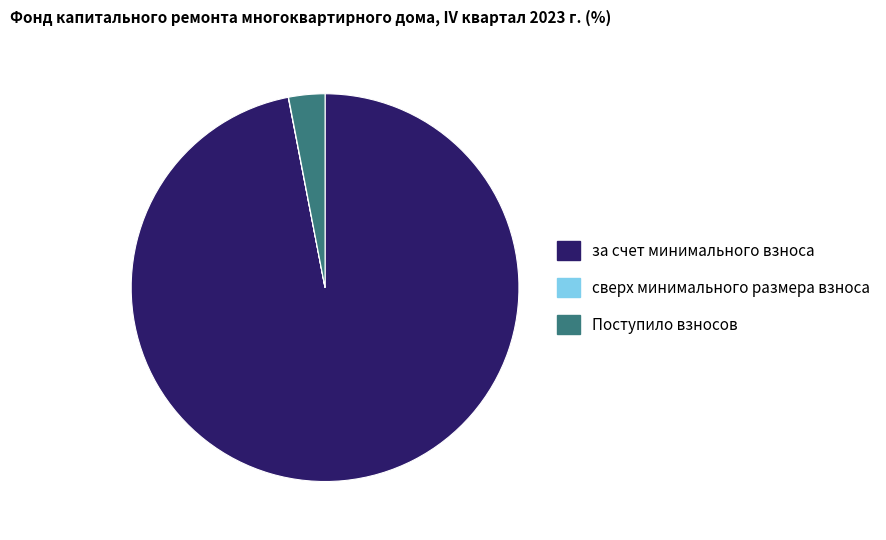

True or false: за счет минимального взноса accounts for 97% of the total.

True